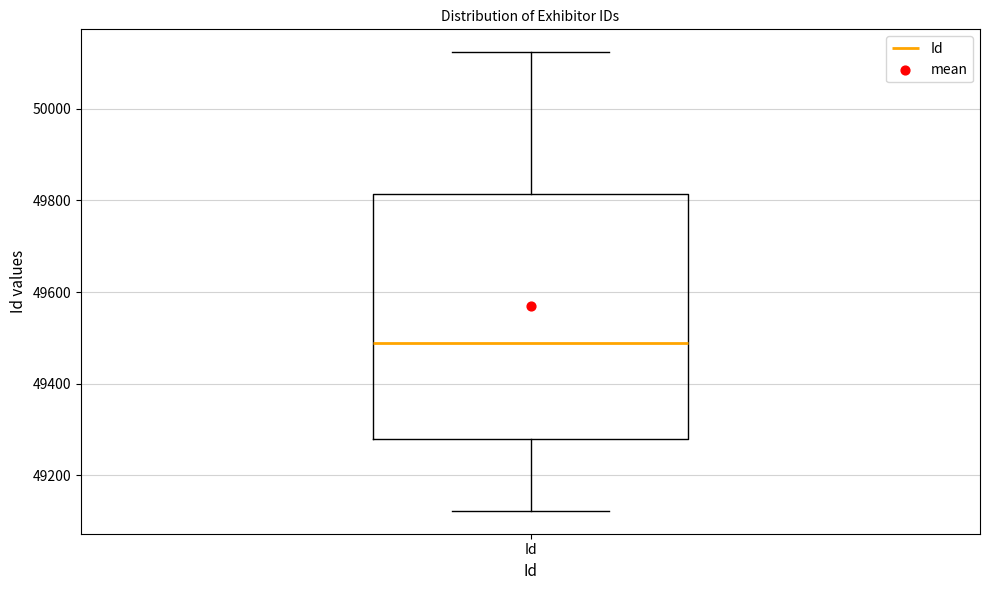

Transcribe this box plot: give where the median line is, the range the box spans, and where the two whiskers end, as read against the y-axis. The values are not printed on the chart, so give them approximately, as read against the axis.

median 49480, box 49280 to 49820, whiskers 49120 to 50120